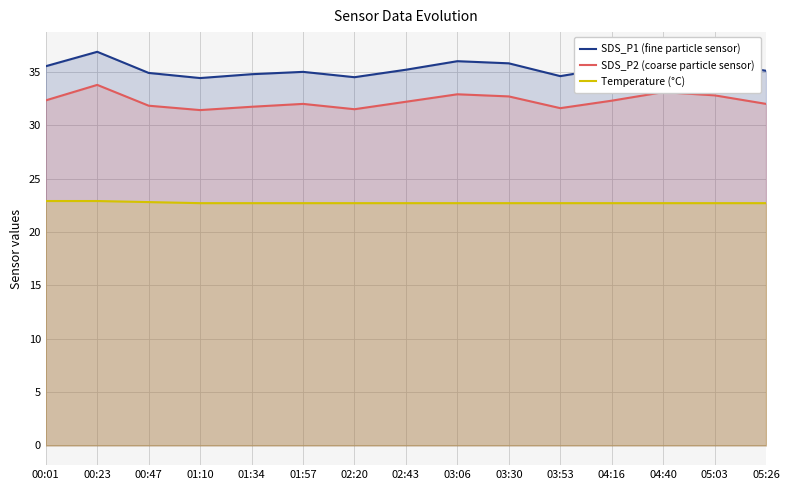

What is the value of the SDS_P2 (coarse particle sensor) point at the 10th from the left?

32.7